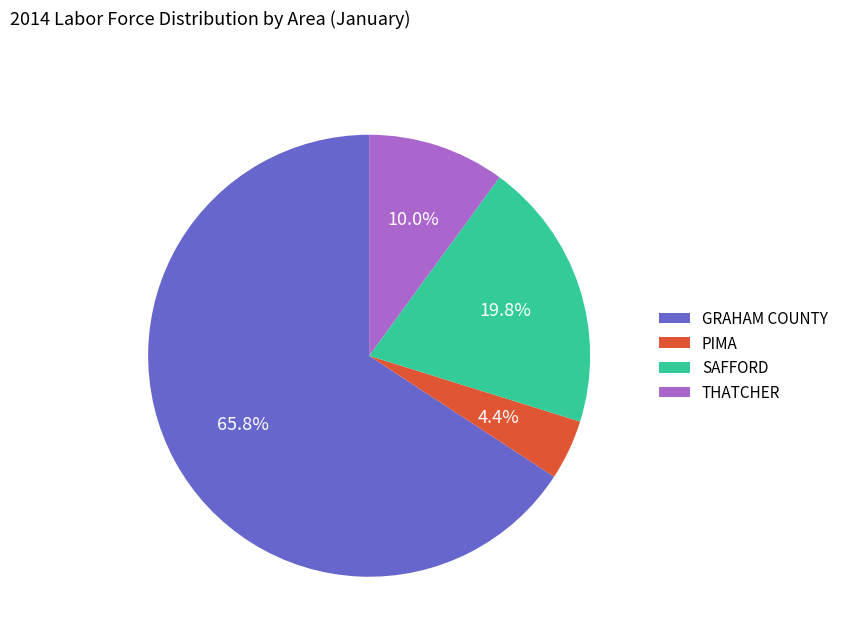

What percentage do GRAHAM COUNTY and THATCHER together represent?

75.8%